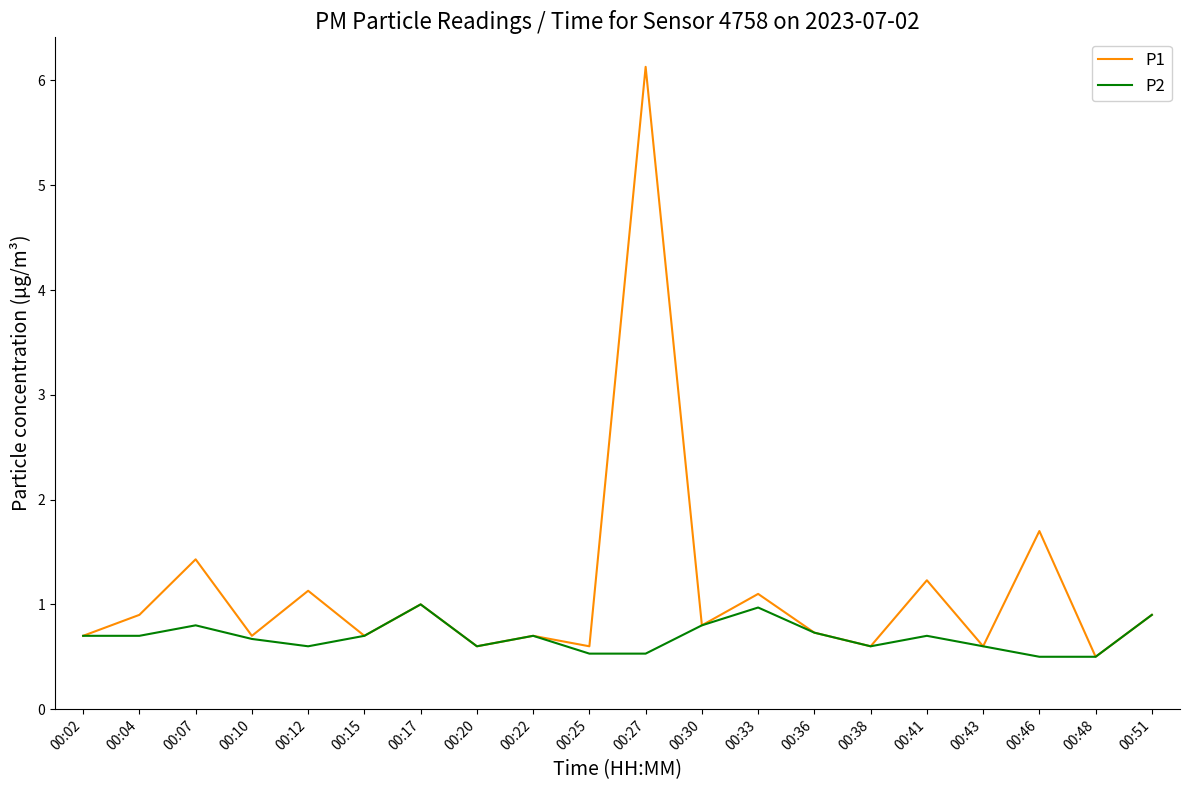

What is the sum of all P2 values?

13.8